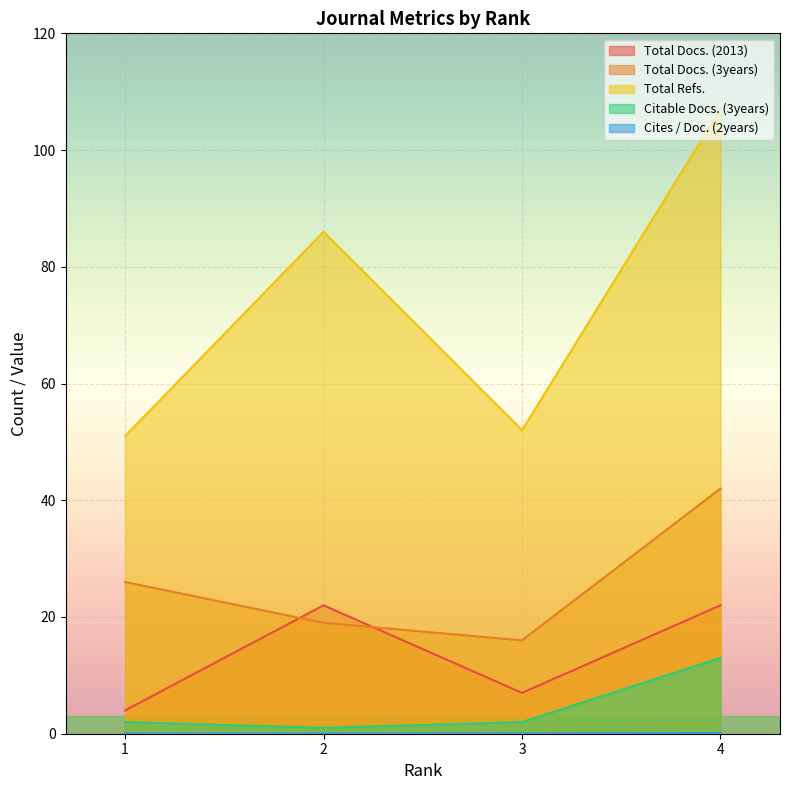

True or false: Citable Docs. (3years) has more than 2 points higher than both neighbors.

False